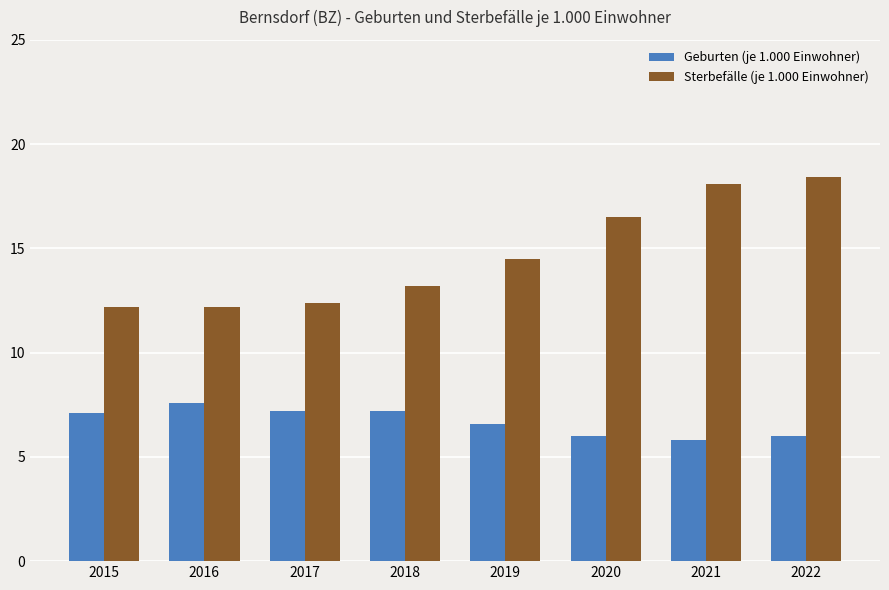

What is the difference between the maximum and second lowest values in the Sterbefälle (je 1.000 Einwohner) series?

6.2